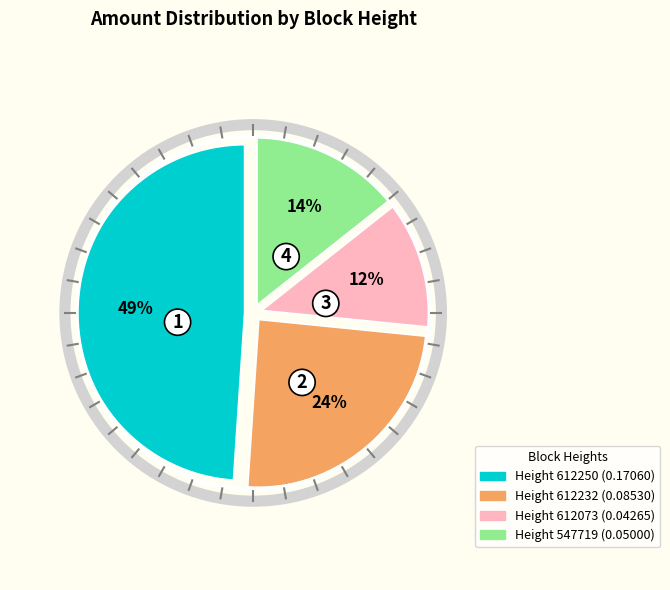

How many slices are in this pie chart?

4